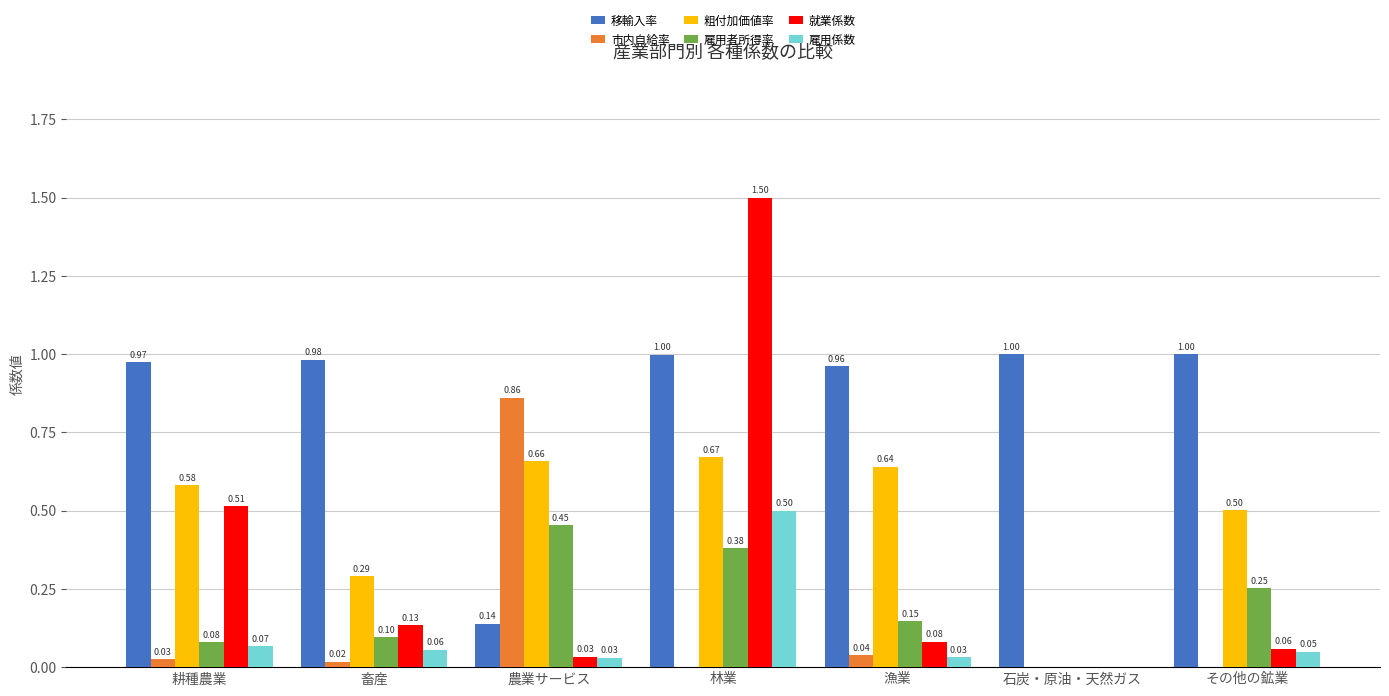

Between 林業 and 石炭・原油・天然ガス, which series saw the biggest shift?

就業係数